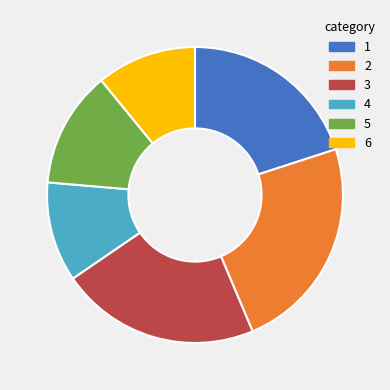

Is there any slice that represents more than half of the pie?

No